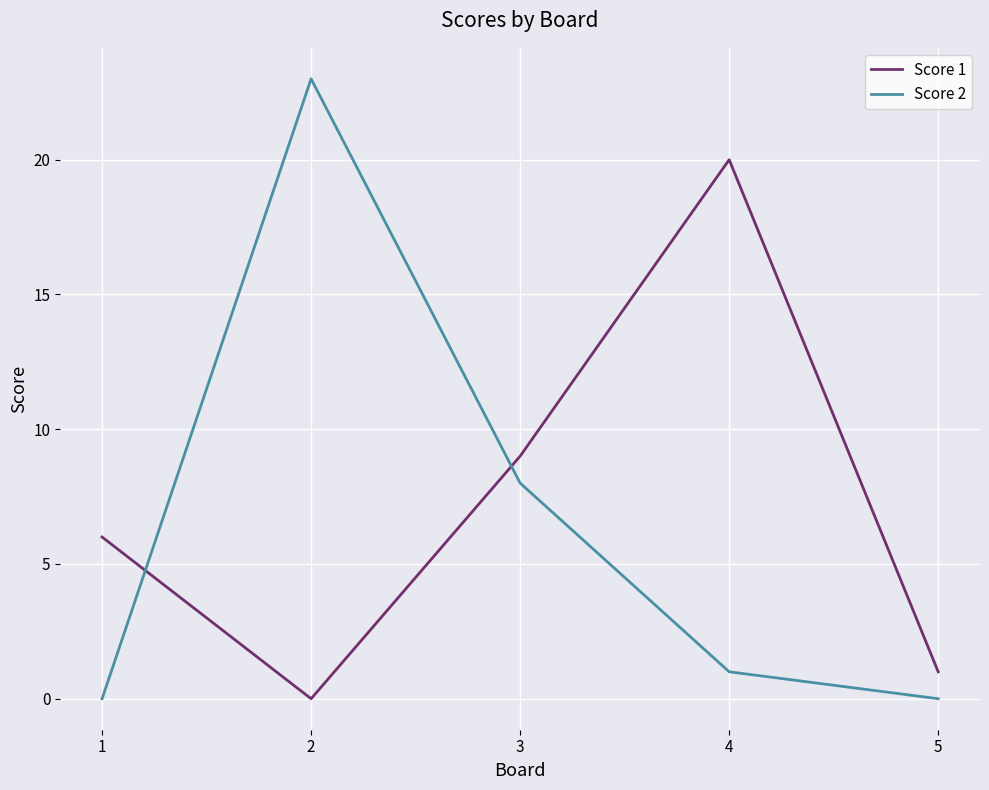

Where is the first local minimum for Score 1?

2